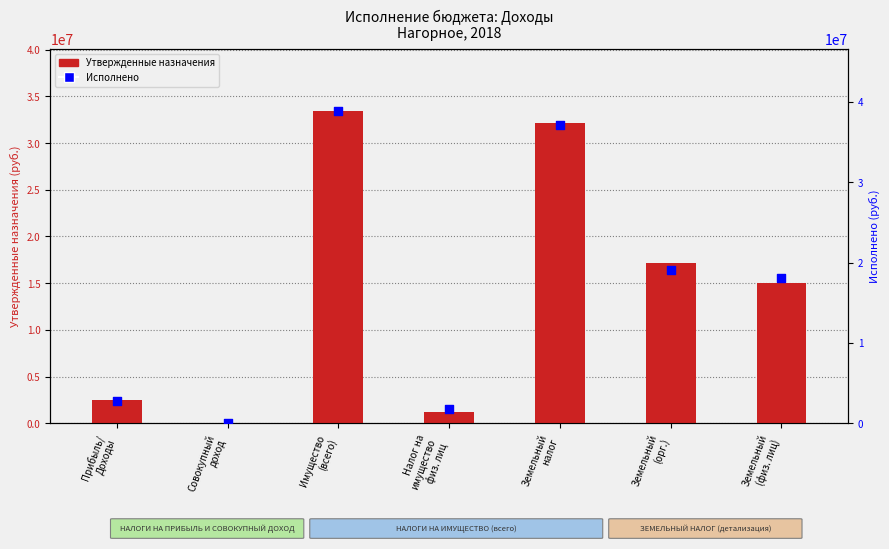

What are all the series names shown in the legend?

Утвержденные назначения, Исполнено